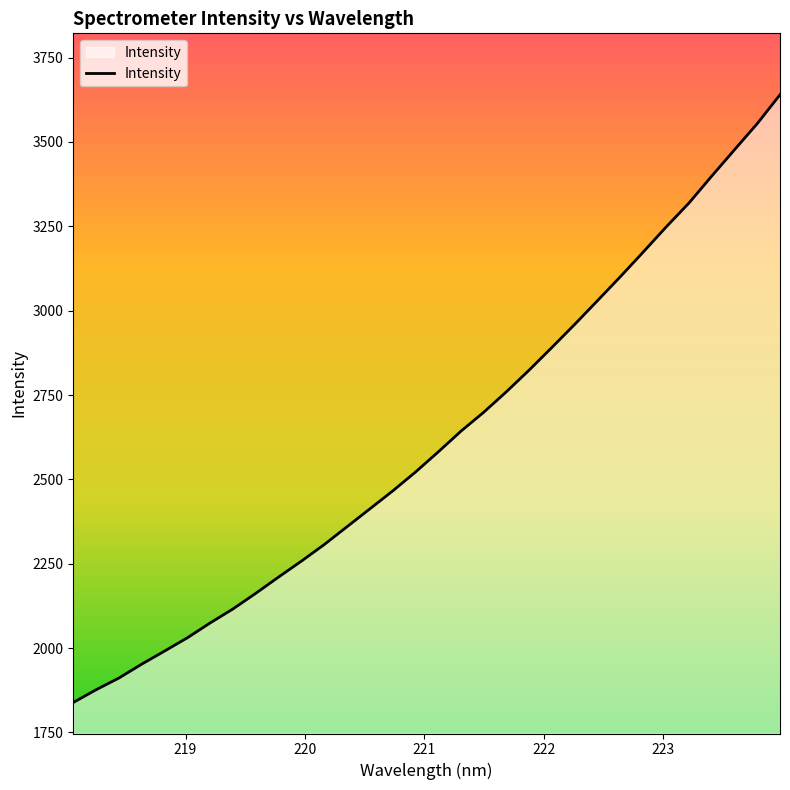

What is the difference between the second highest and minimum values?

1715.4